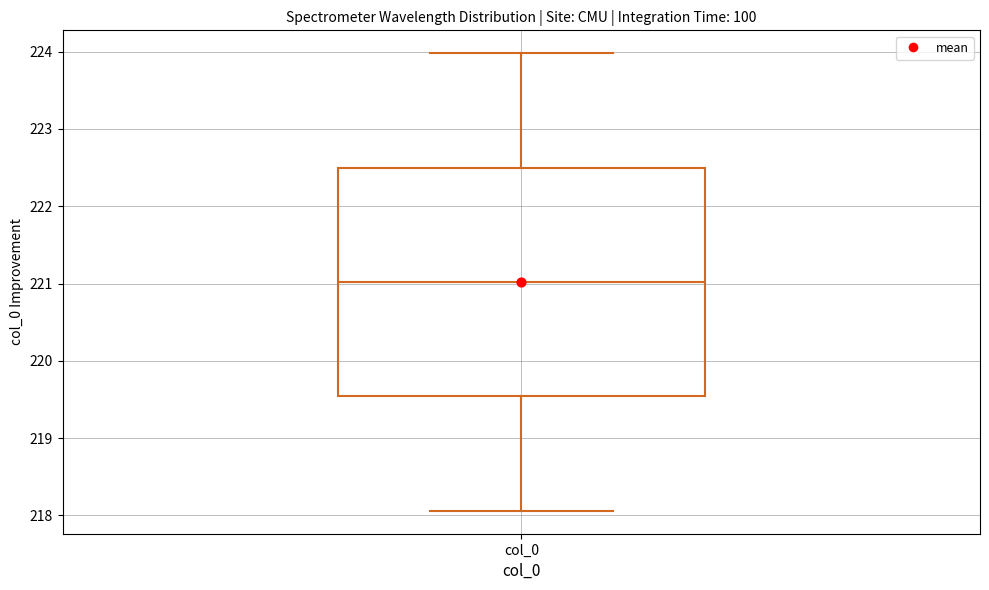

Transcribe this box plot: give where the median line is, the range the box spans, and where the two whiskers end, as read against the y-axis. The values are not printed on the chart, so give them approximately, as read against the axis.

median 221.0, box 219.5 to 222.5, whiskers 218.1 to 224.0